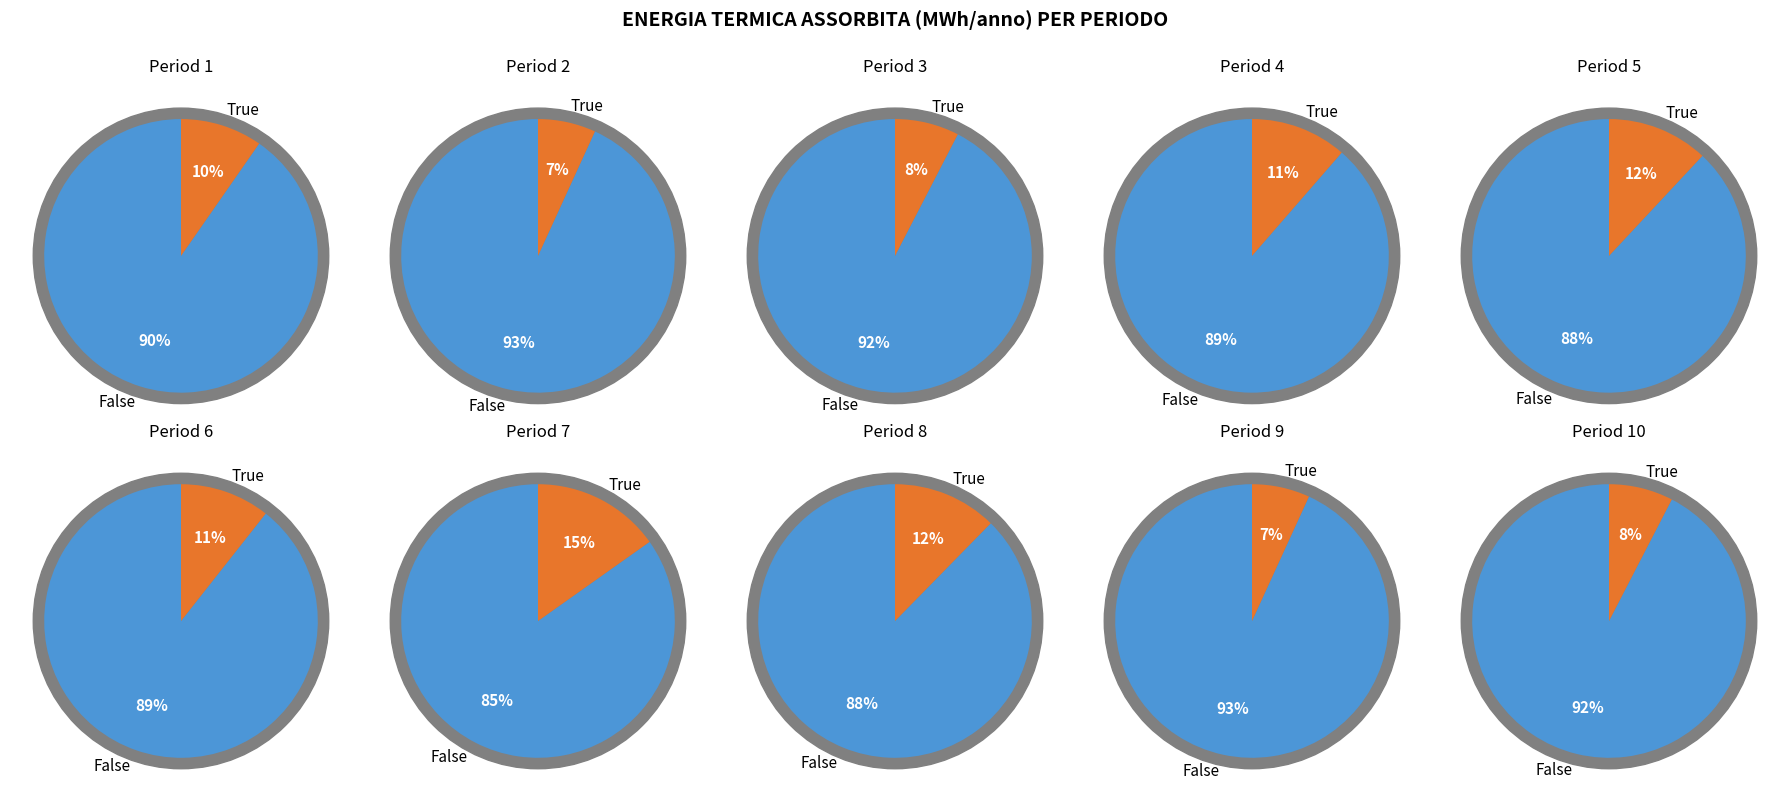

To the nearest percent, what is the difference between the largest and smallest slice percentages?

8%